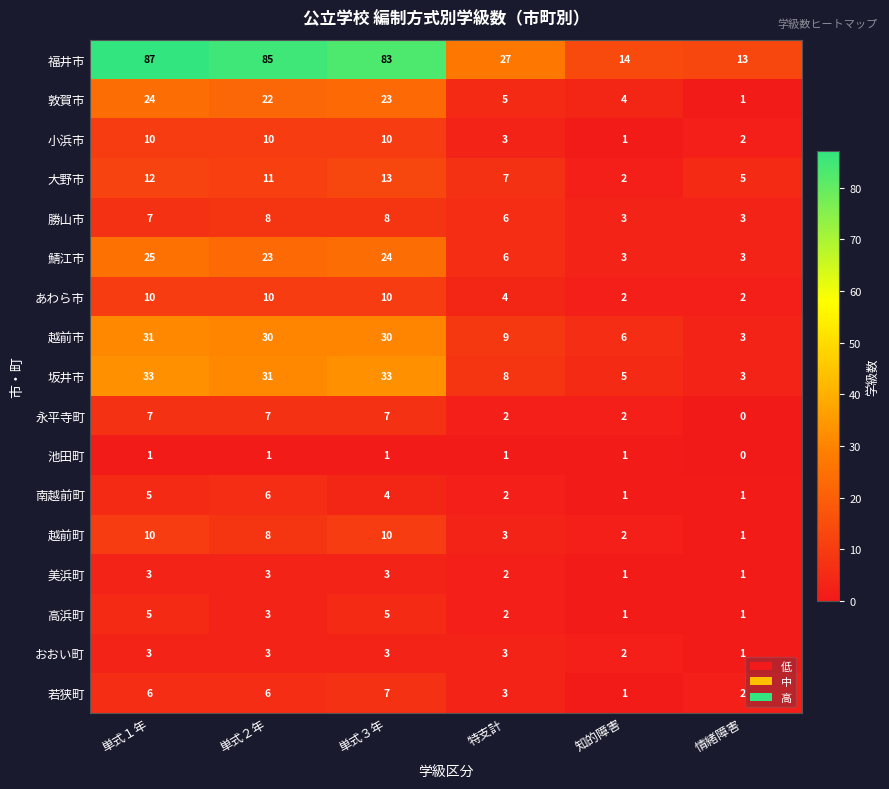

List the labels in order of 福井市 value, largest first.

単式１年, 単式２年, 単式３年, 特支計, 知的障害, 情緒障害